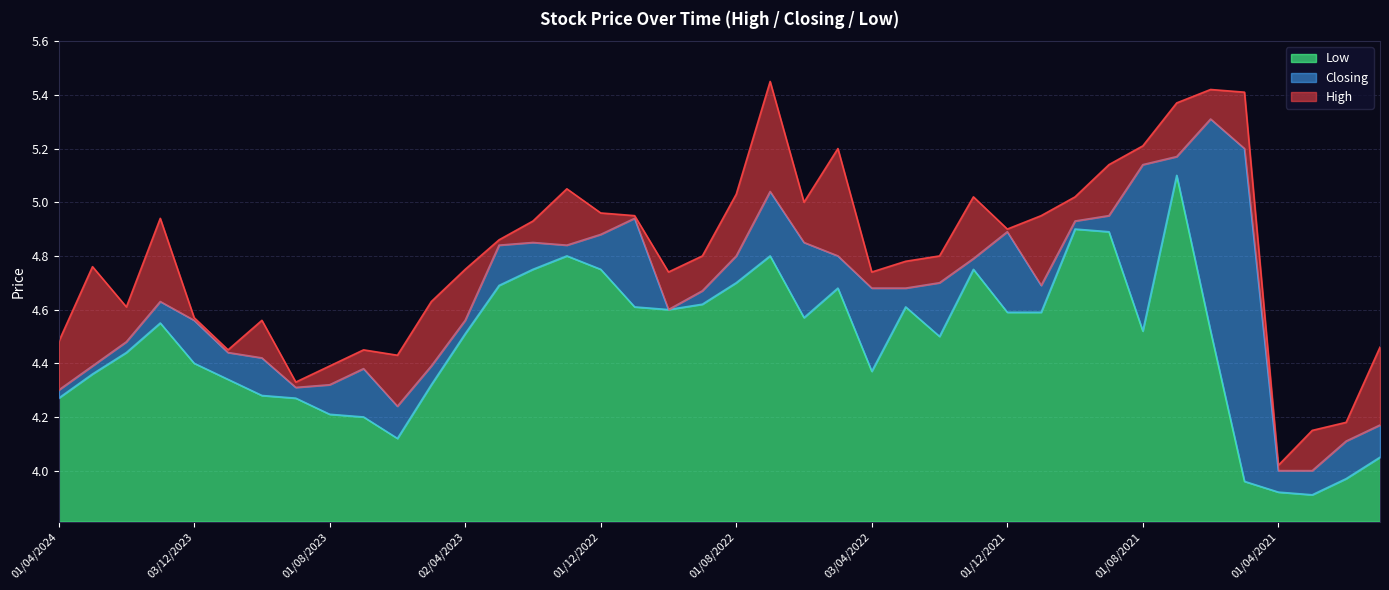

What is the lowest value of the High series?

4.0